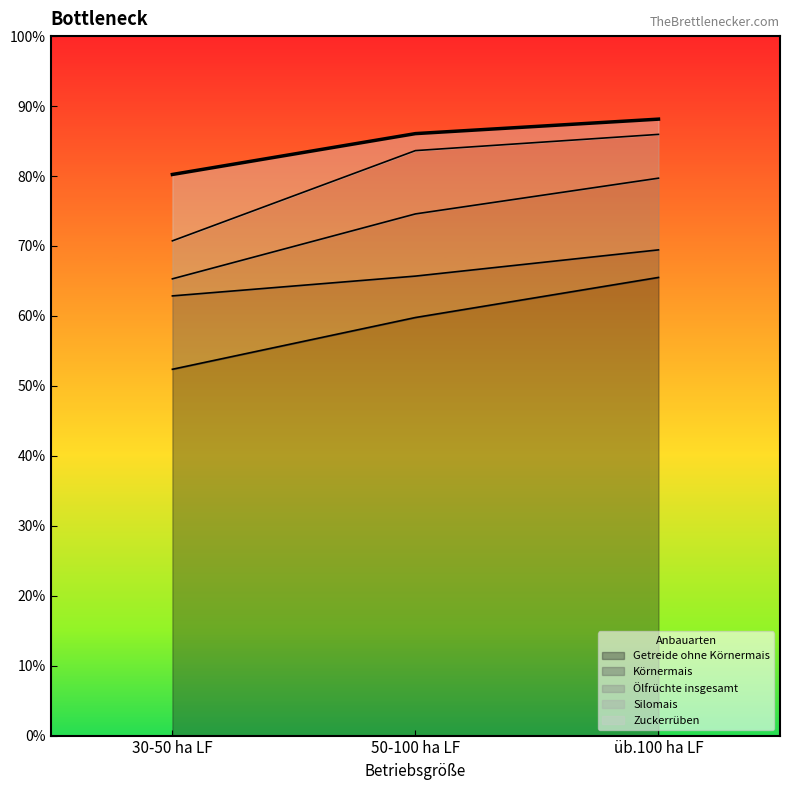

Which has a higher value, 30-50 ha LF or üb.100 ha LF?

üb.100 ha LF